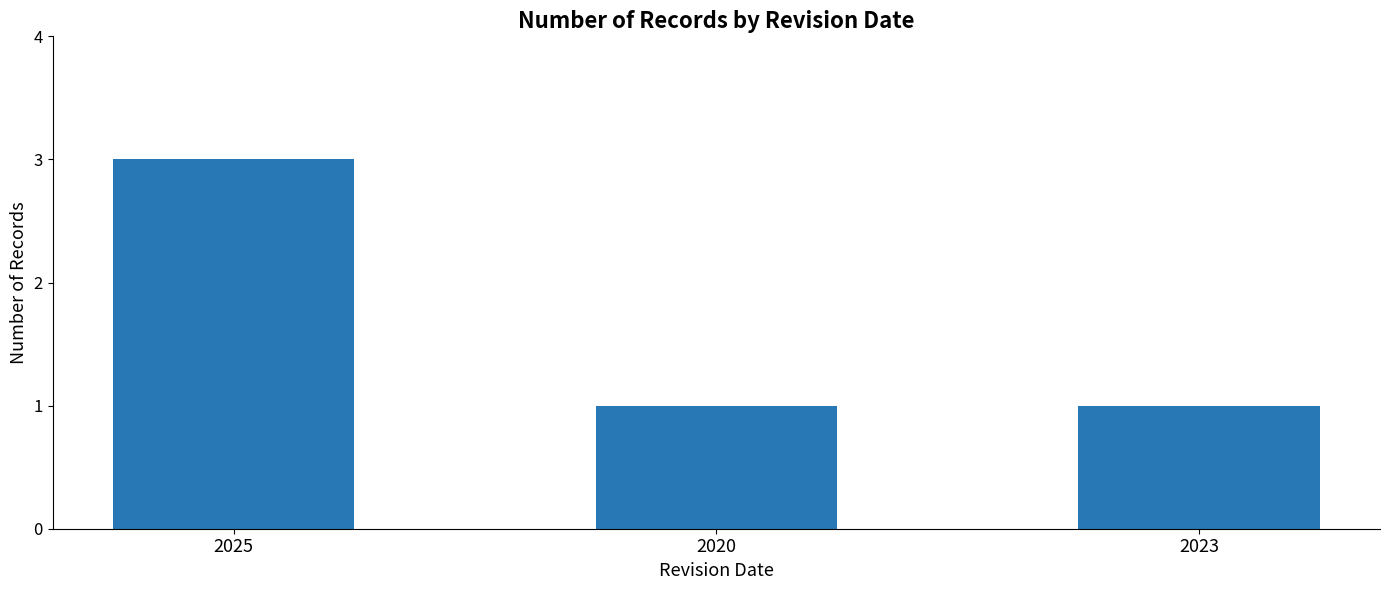

What is the minimum value shown in the chart?

1